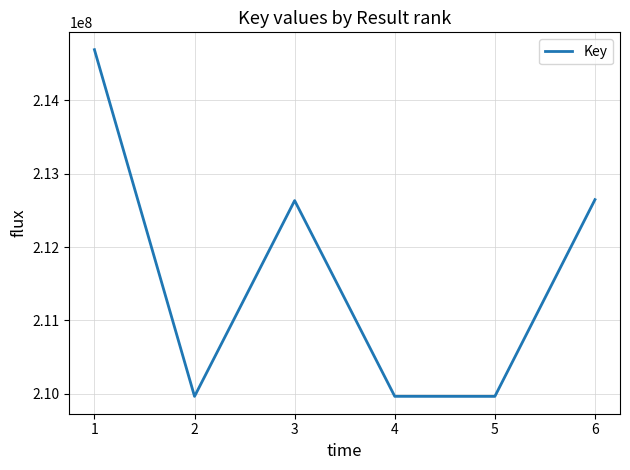

The value at 6 is 212645873. True or false?

True